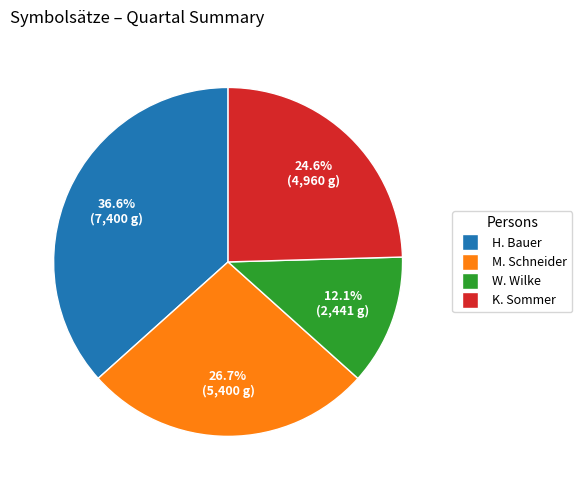

Is it true that H. Bauer is 37% of the pie?

True